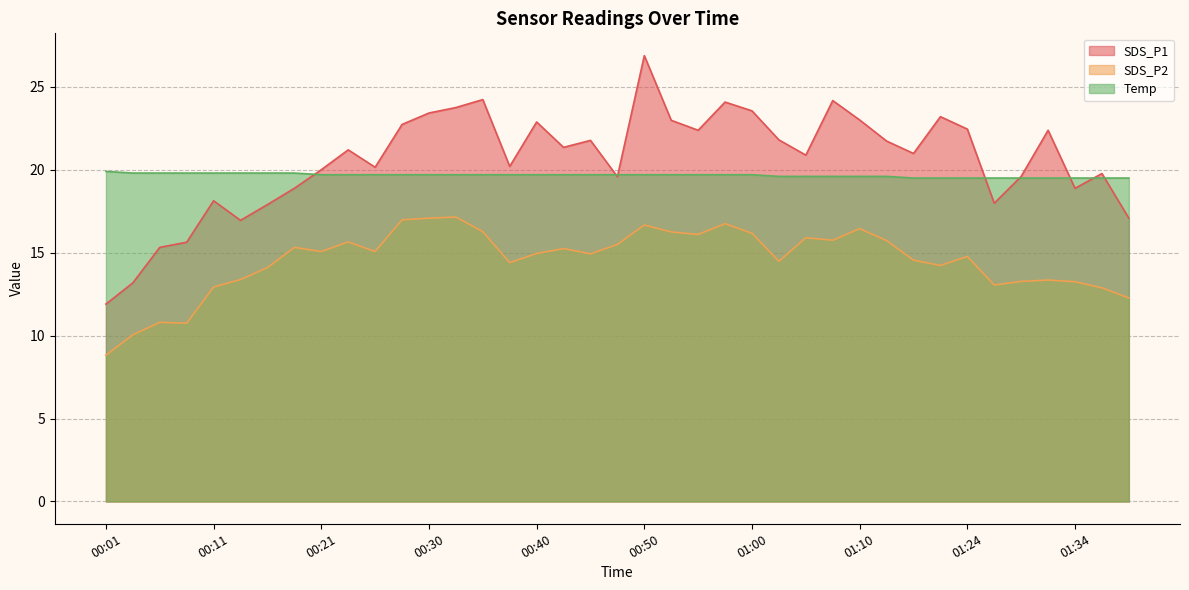

True or false: SDS_P2 and Temp intersect in this chart.

False